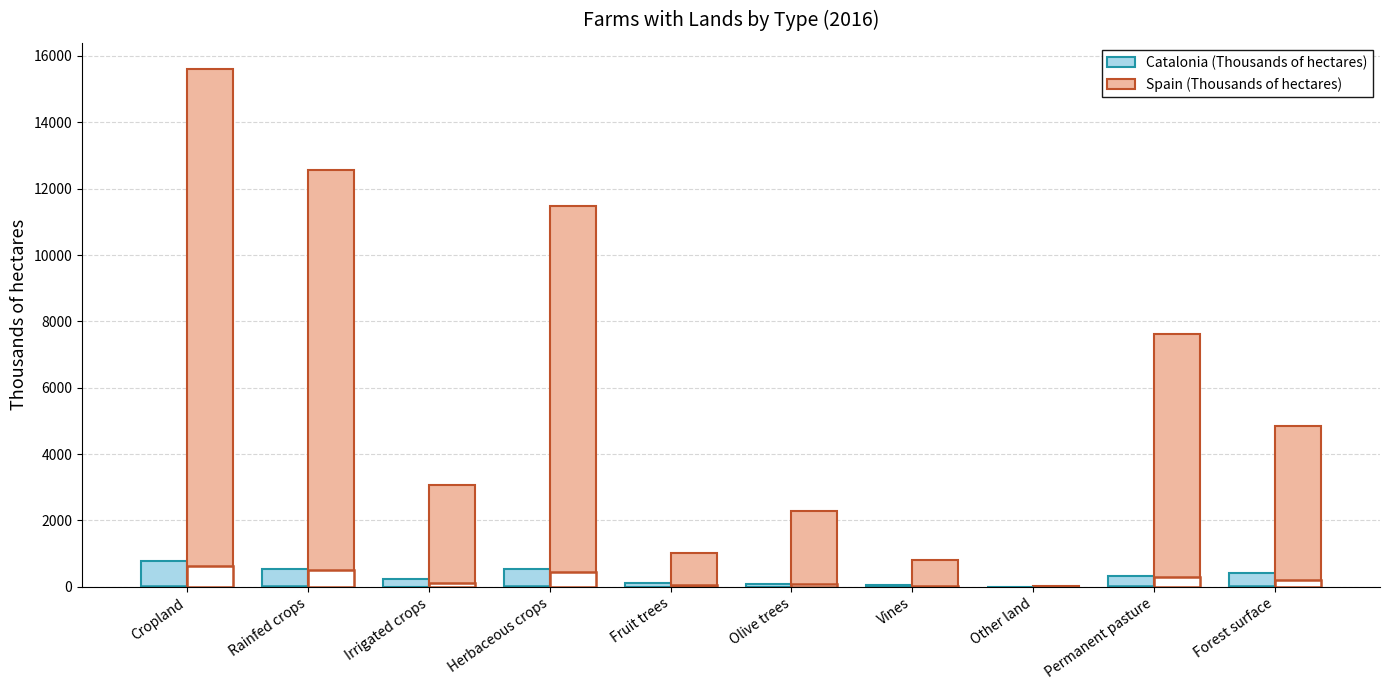

What is the difference between the highest and lowest values at Cropland?

14830.1